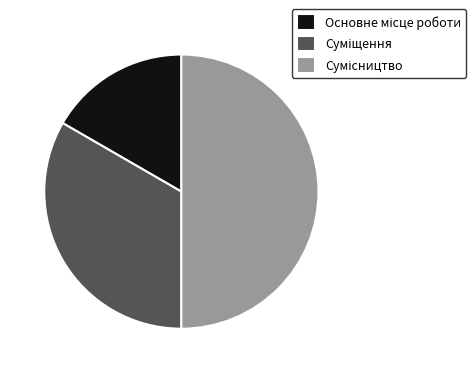

What is the largest slice in the pie chart?

Сумісництво